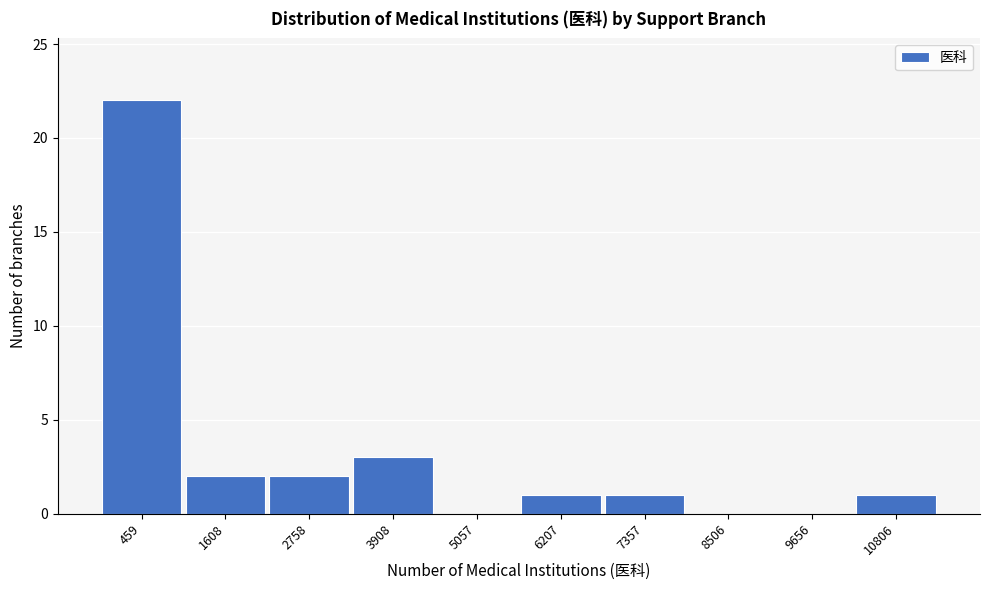

Reading right to left, extract all data points from this chart.

10806=1	9656=0	8506=0	7357=1	6207=1	5057=0	3908=3	2758=2	1608=2	459=22